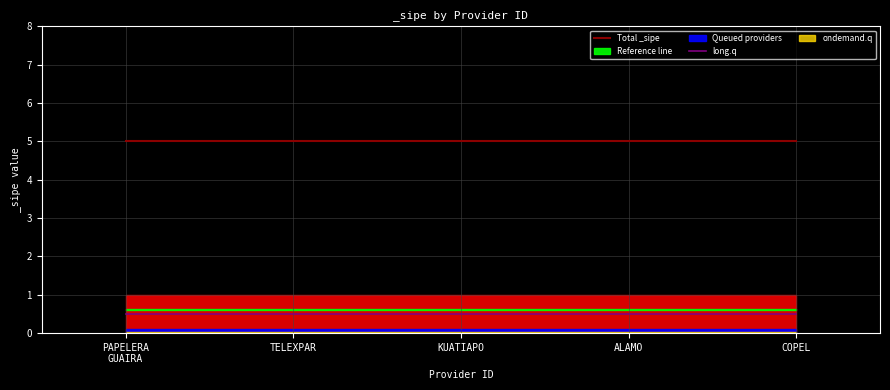

True or false: Total _sipe has more than 1 interior local peaks.

False